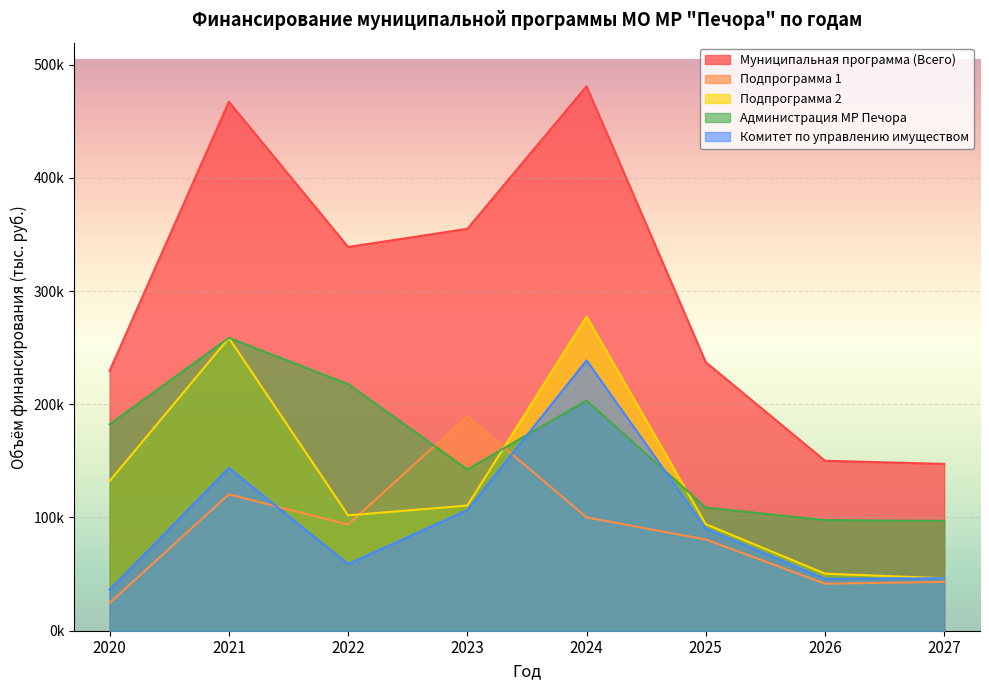

Rank the series at 2026 from lowest to highest value.

Подпрограмма 1, Комитет по управлению имуществом, Подпрограмма 2, Администрация МР Печора, Муниципальная программа (Всего)